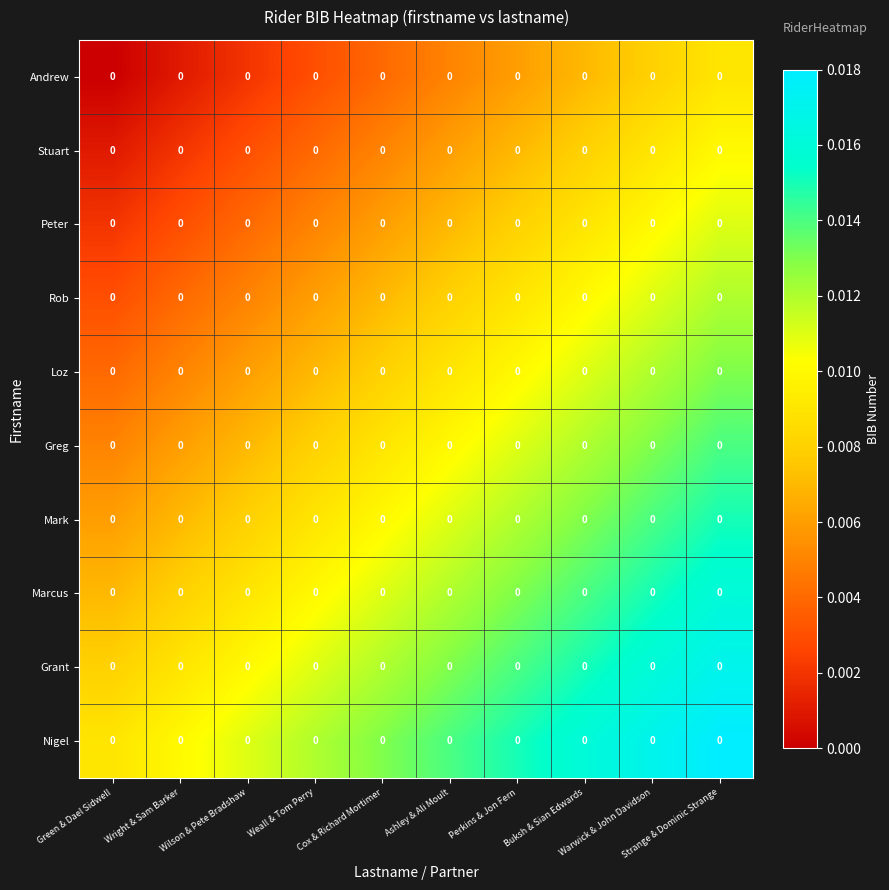

At which label is Grant closest to 0?

Green & Dael Sidwell